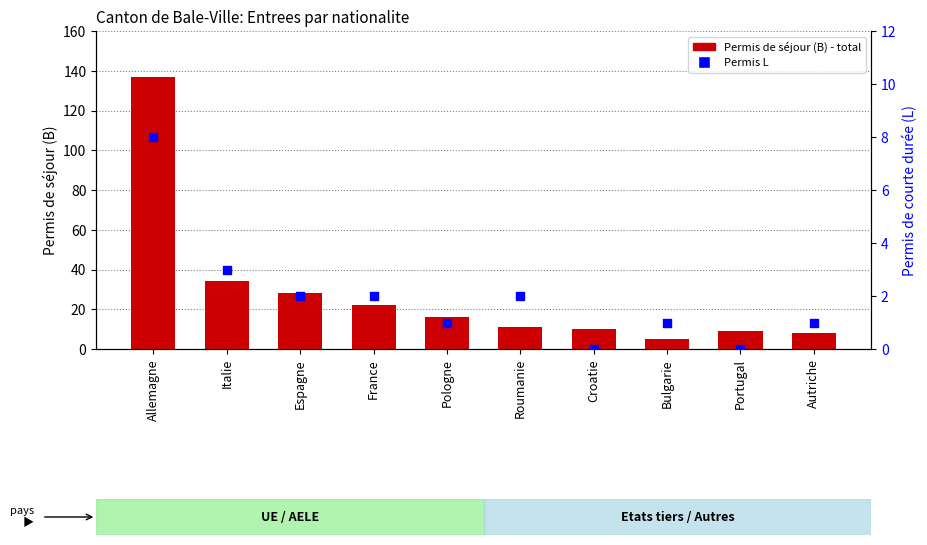

At how many categories does at least one series exceed 3?

10